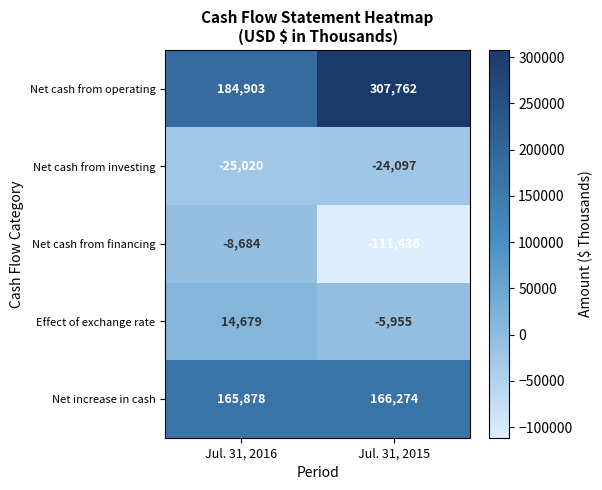

What is the sum of all Net cash from investing values?

-49117